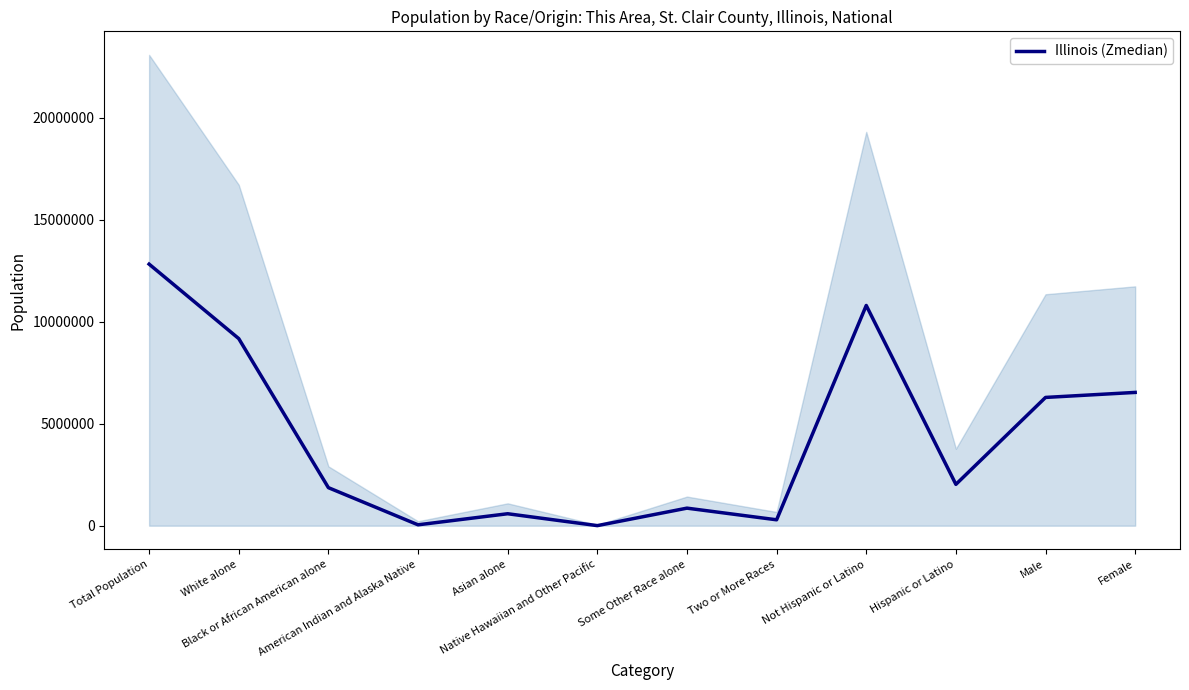

At which label is the value closest to 6417341?

Female